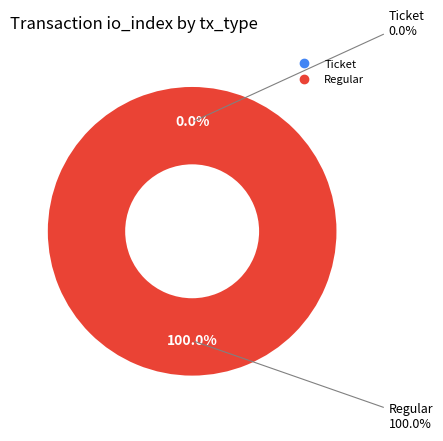

Between Ticket and Regular, which is larger?

Regular